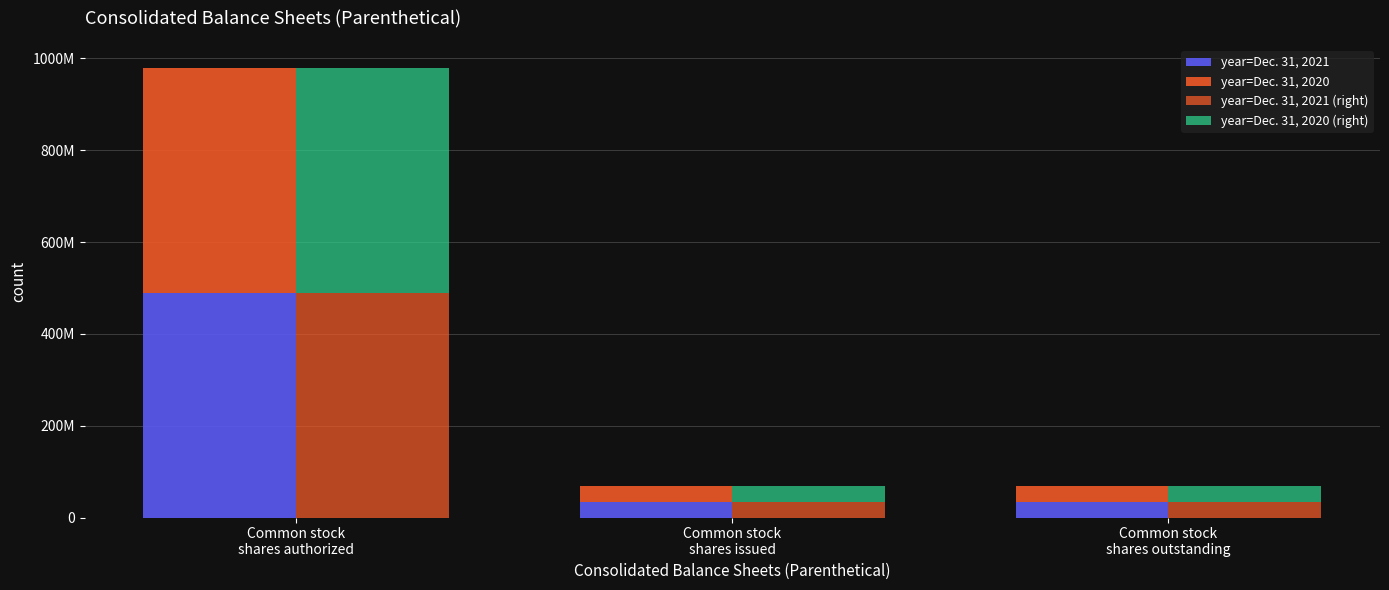

Which series changed the most between Common stock
shares issued and Common stock
shares outstanding?

year=Dec. 31, 2021